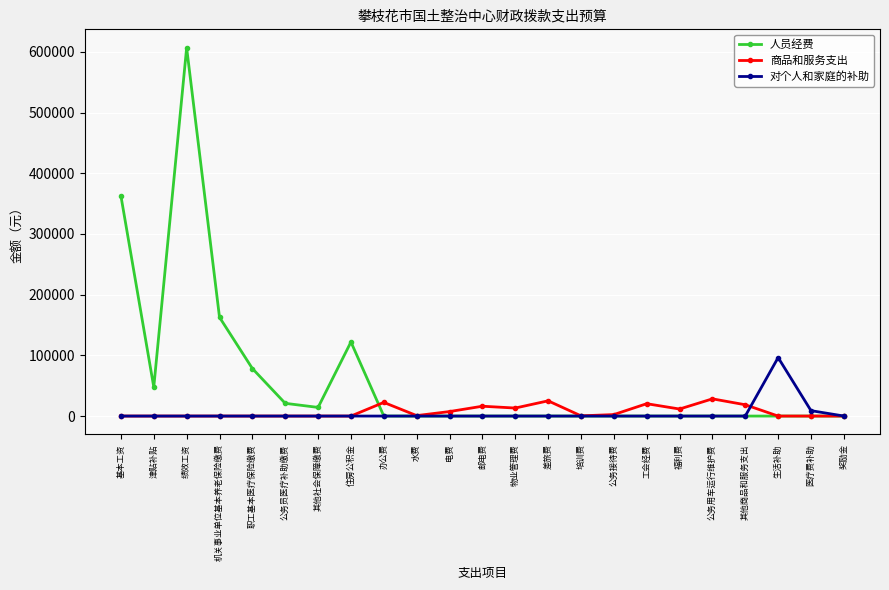

Rank the series by their maximum value, from highest to lowest.

人员经费, 对个人和家庭的补助, 商品和服务支出